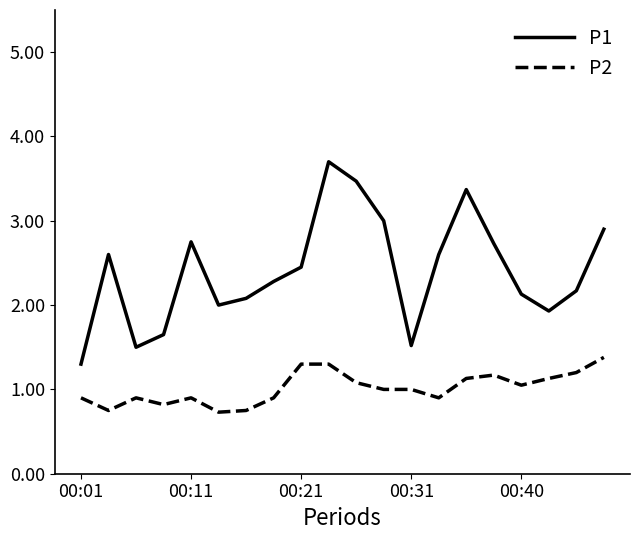

Rank the series by their average value, from highest to lowest.

P1, P2